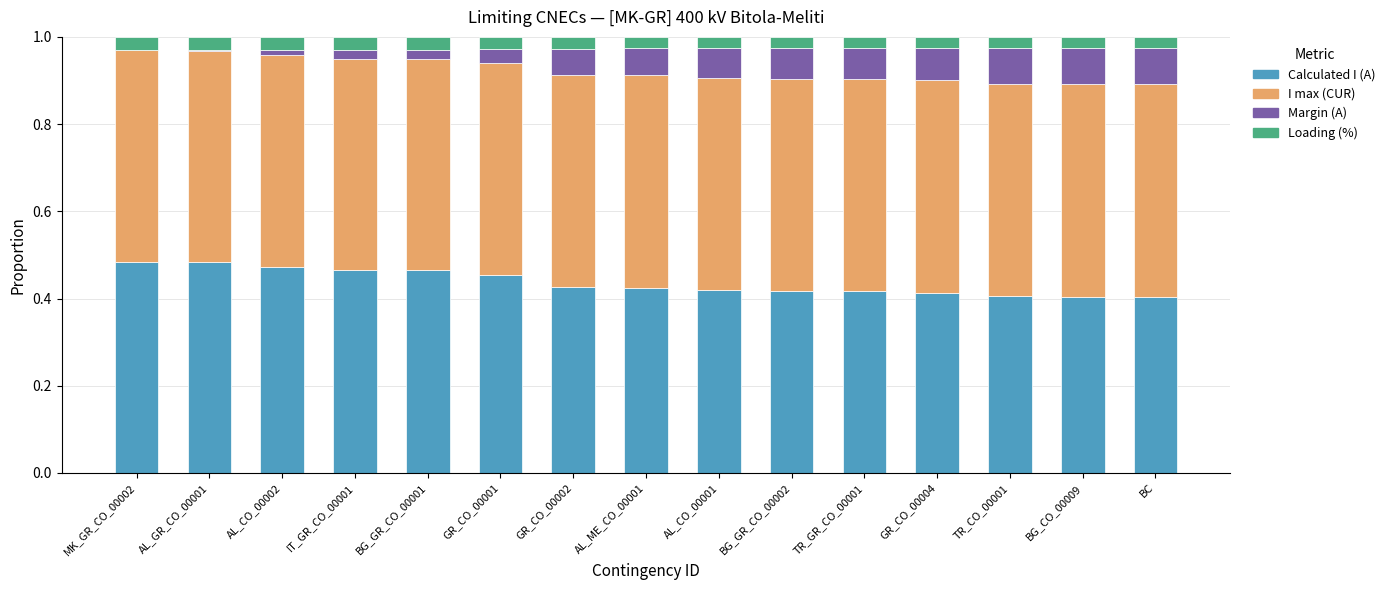

The Calculated I (A) series shows 0.2 at BG_GR_CO_00002. True or false?

False